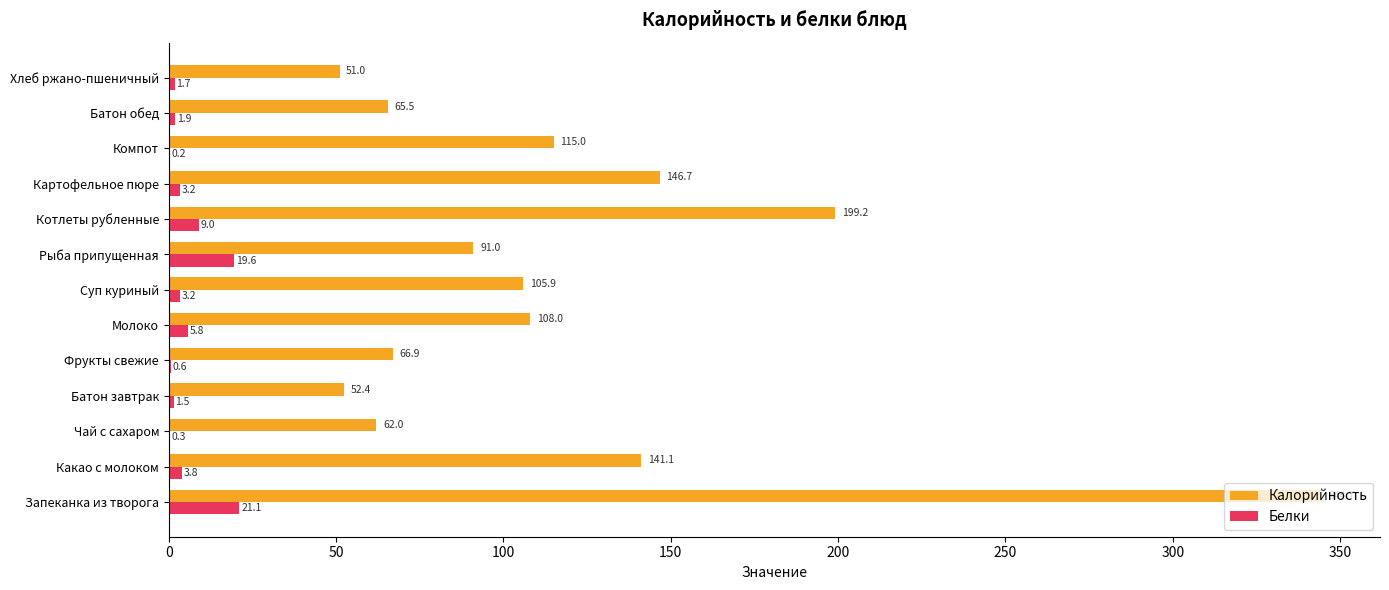

How many values in the Калорийность series exceed 105?

7